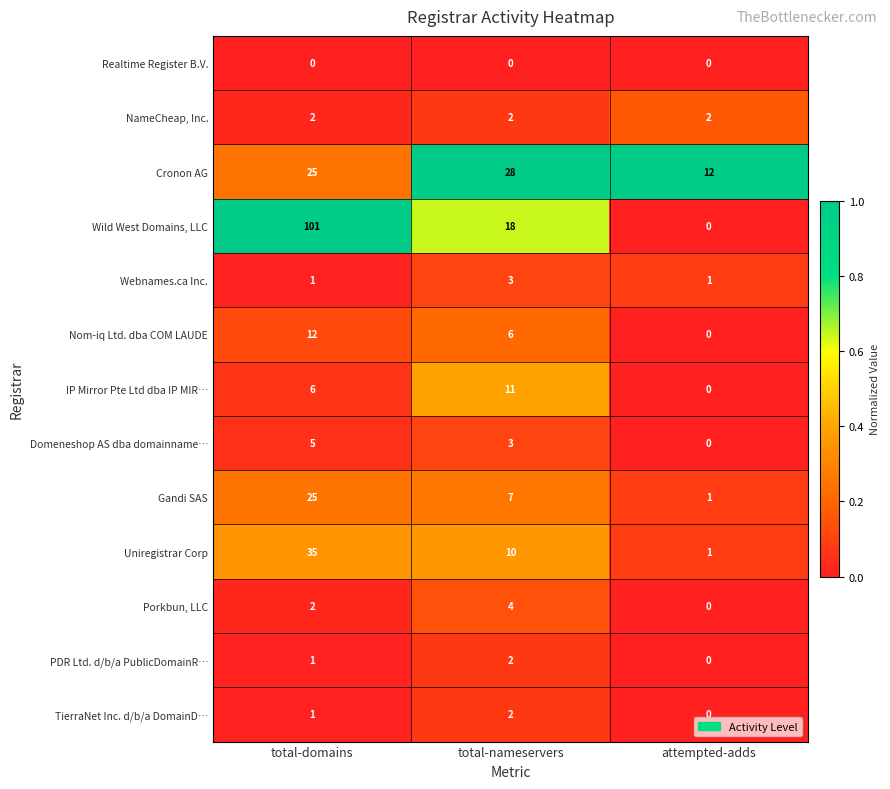

What is the sum of the Cronon AG values at total-nameservers and attempted-adds?

40